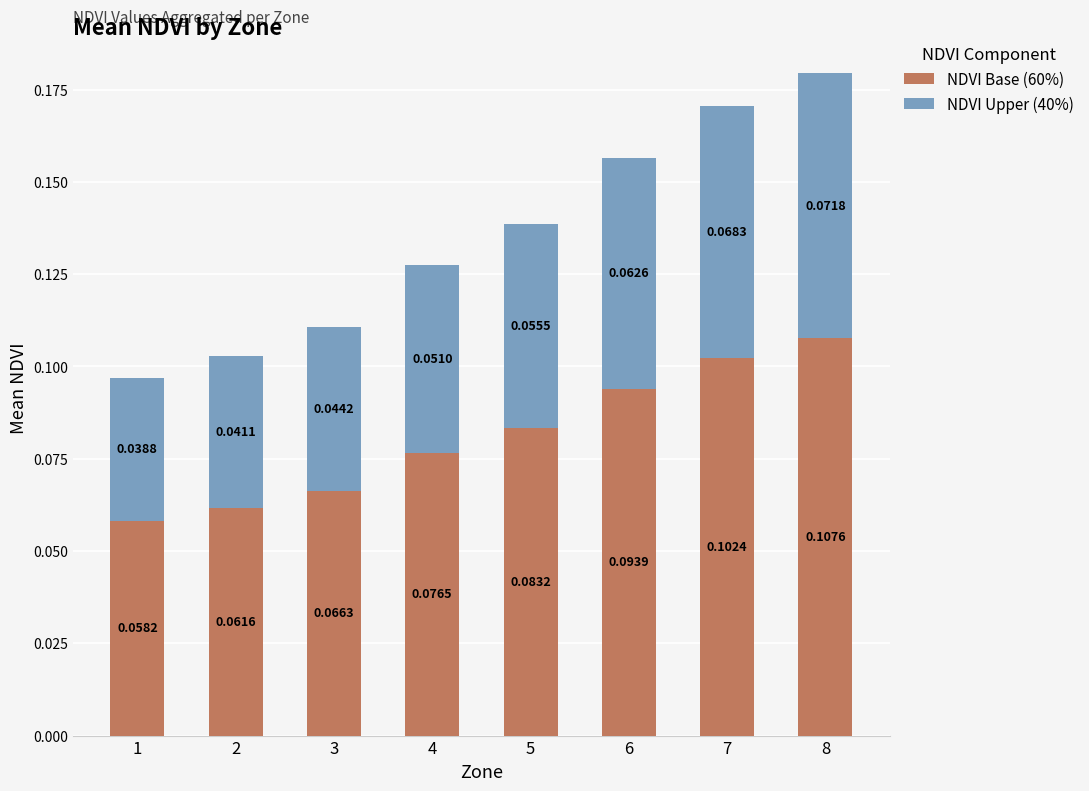

Rank the categories by NDVI Base (60%) value from highest to lowest.

8, 7, 6, 5, 4, 3, 2, 1